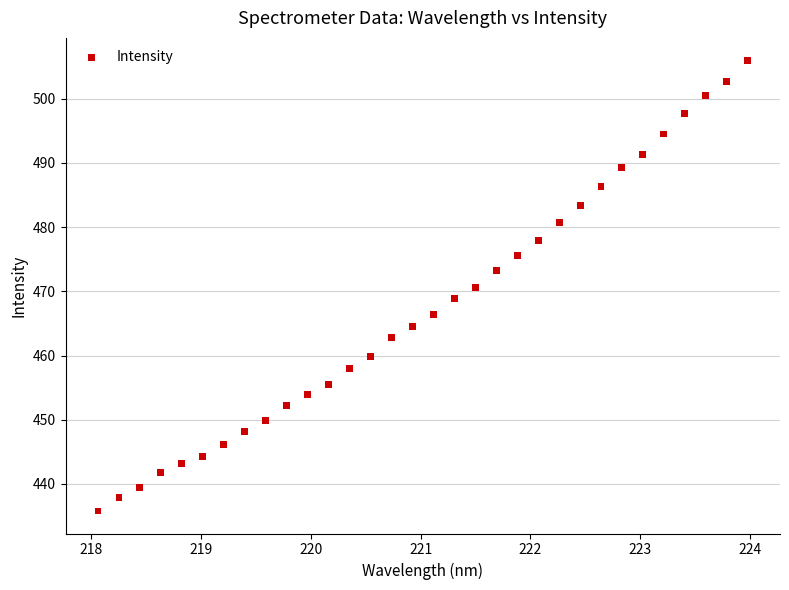

What is the range of X values (max minus min)?

5.9